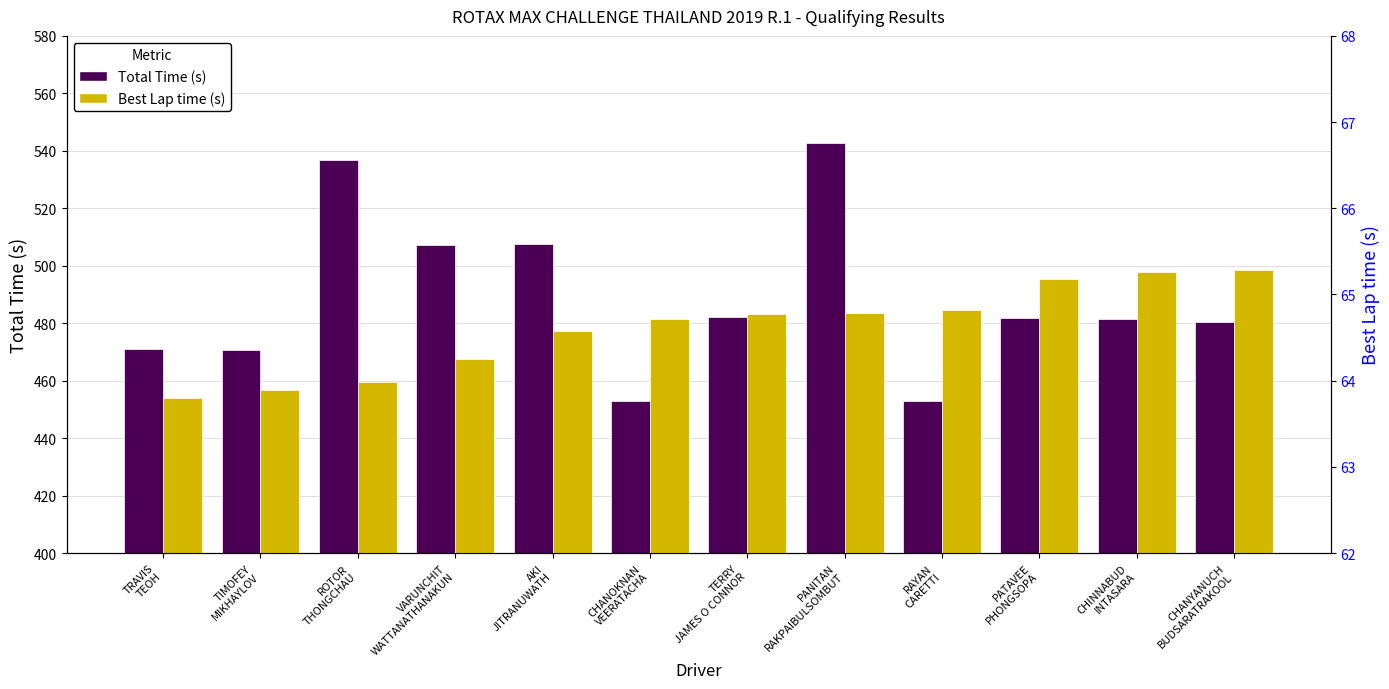

Which has a higher value, PATAVEE
PHONGSOPA or CHANYANUCH
BUDSARATRAKOOL?

PATAVEE
PHONGSOPA